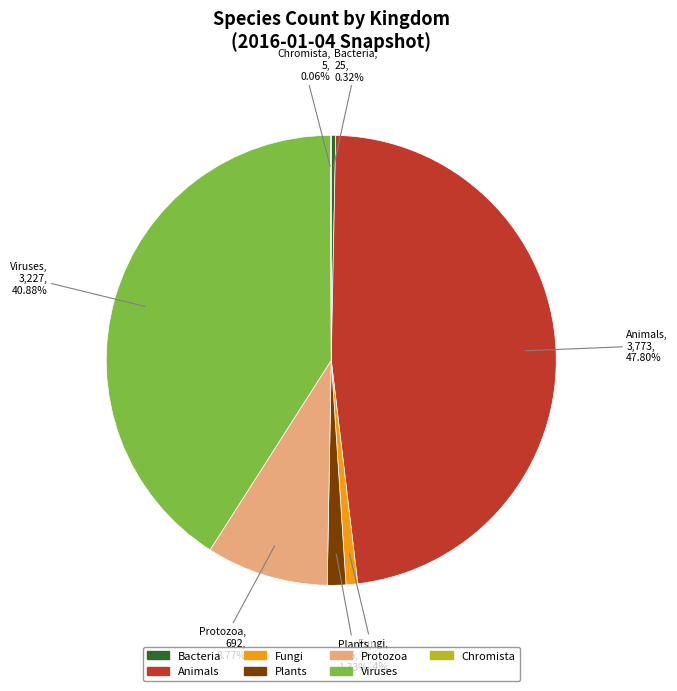

Which category has the biggest portion of the pie?

Animals